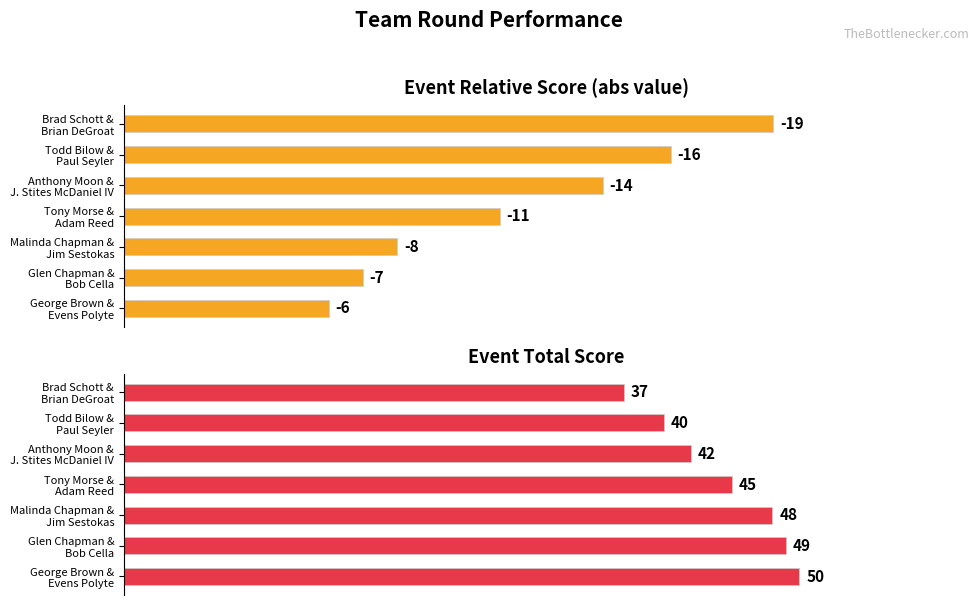

Which series changed the most between Todd Bilow & Paul Seyler and Tony Morse & Adam Reed?

event_relative_score